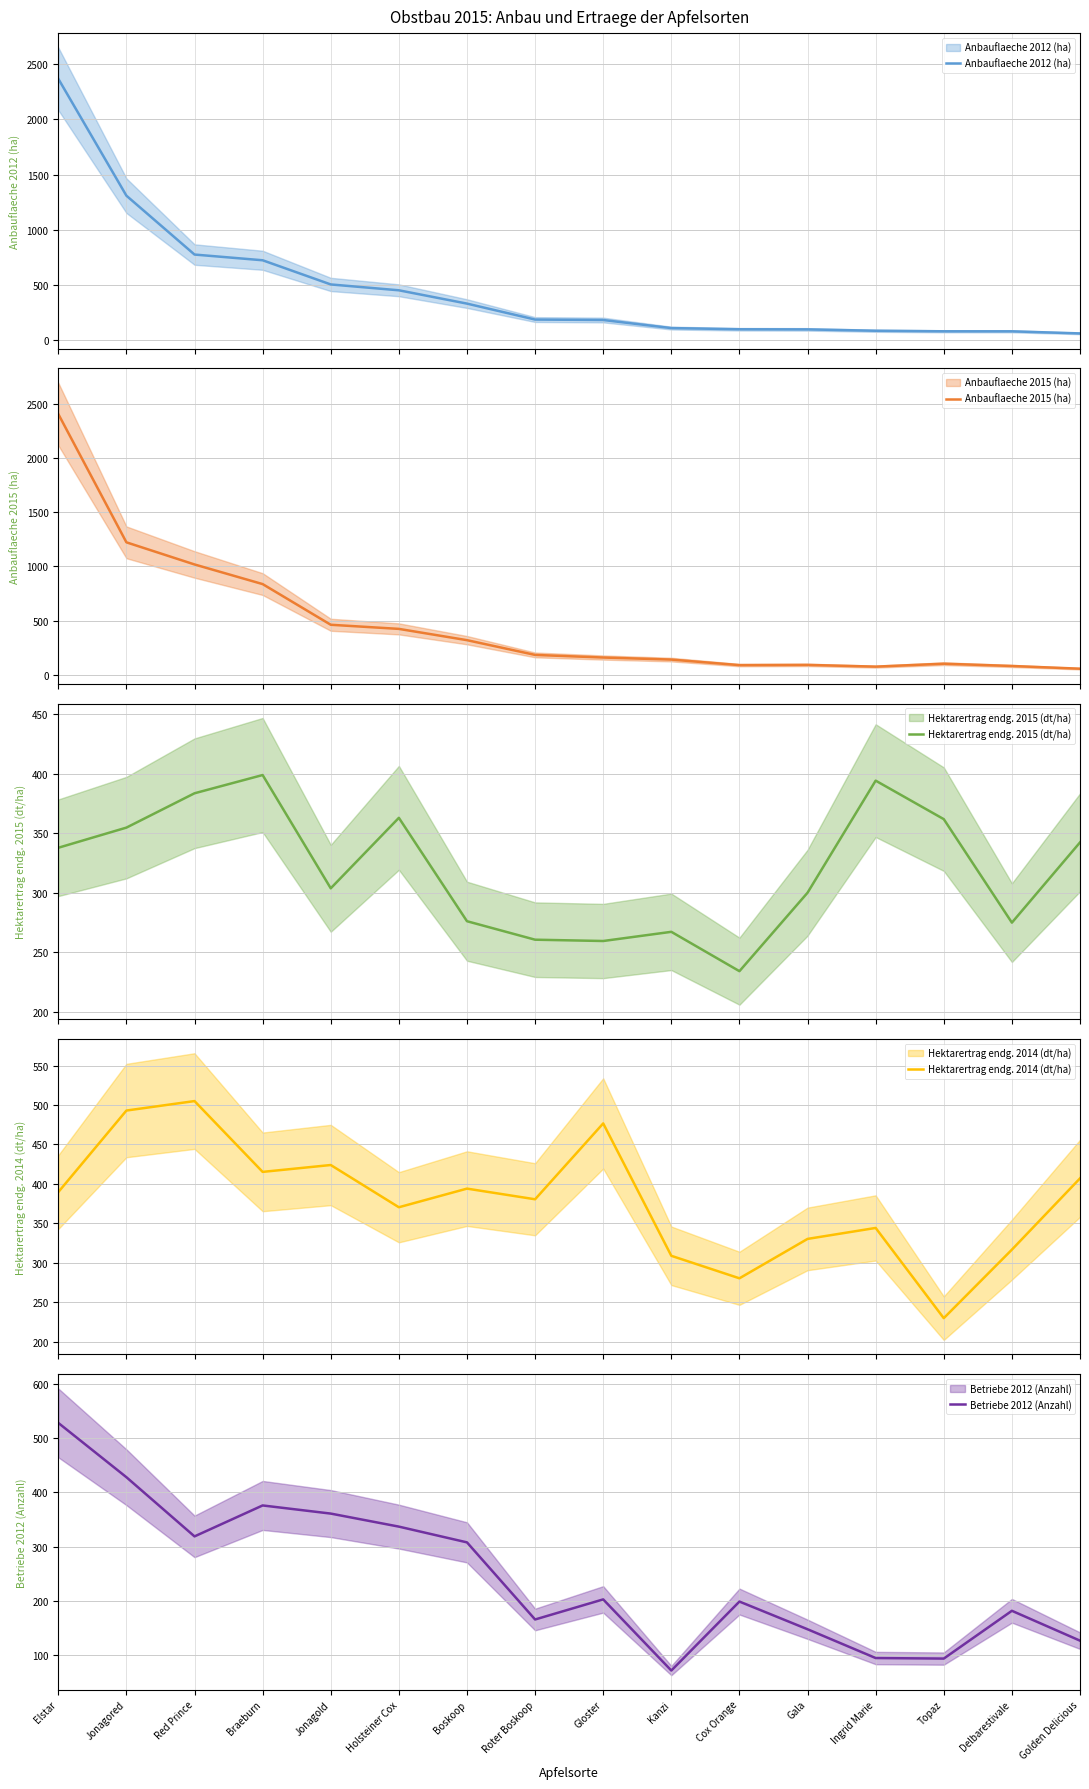

True or false: Hektarertrag endg. 2015 (dt/ha) has a value of 505.8 at Gala.

False